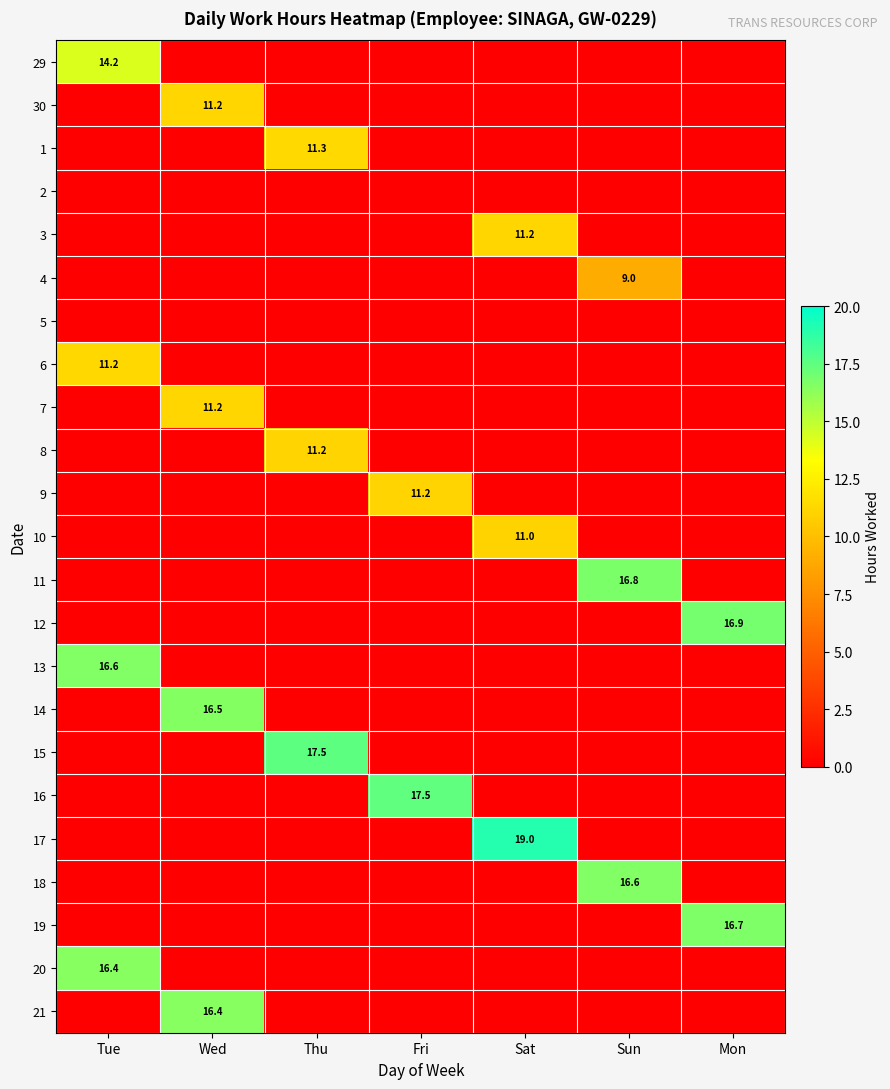

At how many categories does at least one series exceed 7?

7